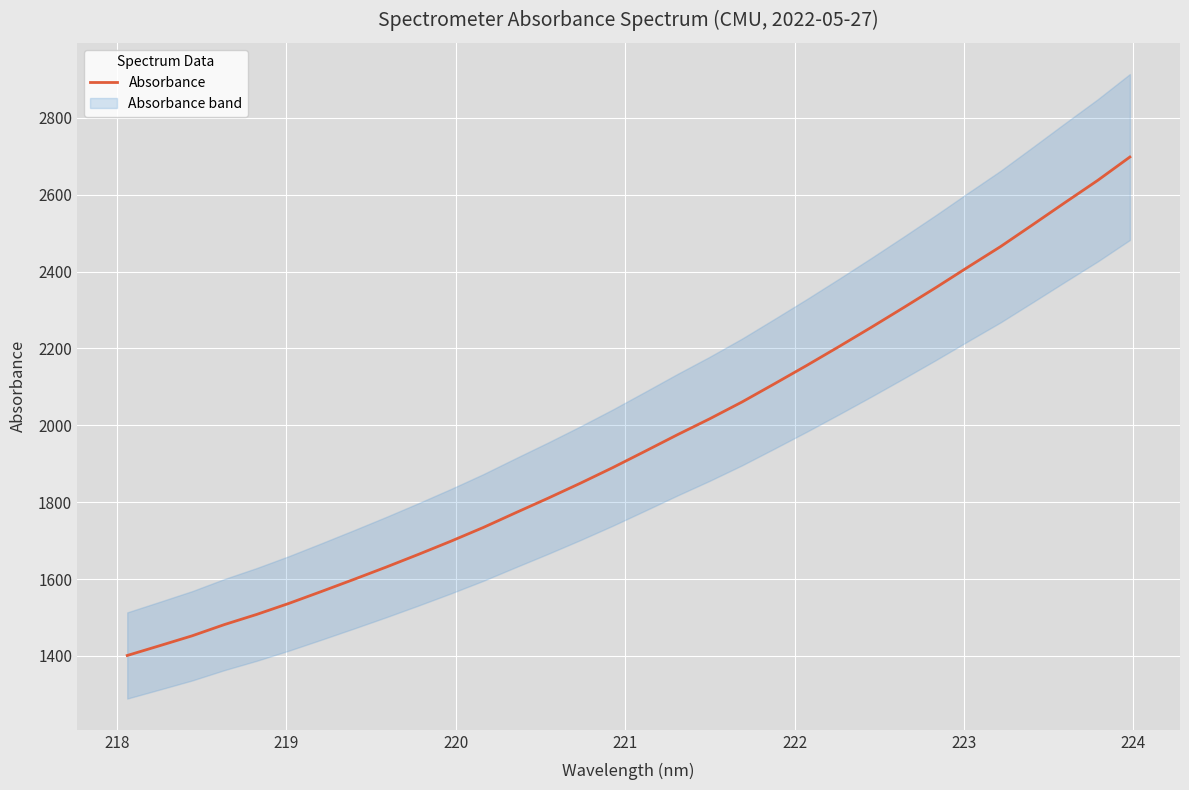

What is the minimum value for Absorbance?

1401.2